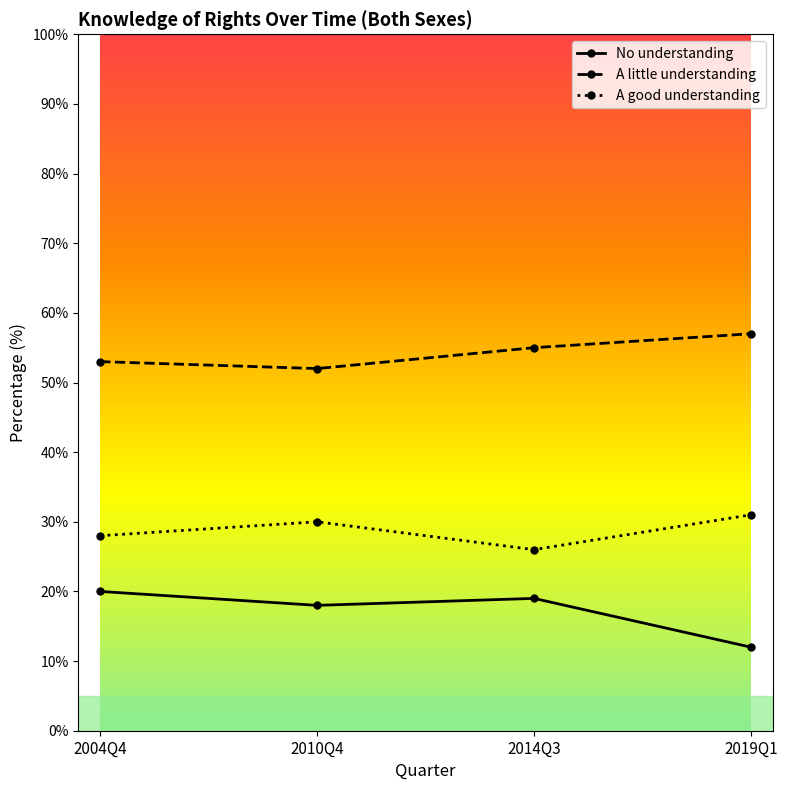

True or false: A little understanding has more than 2 points higher than both neighbors.

False